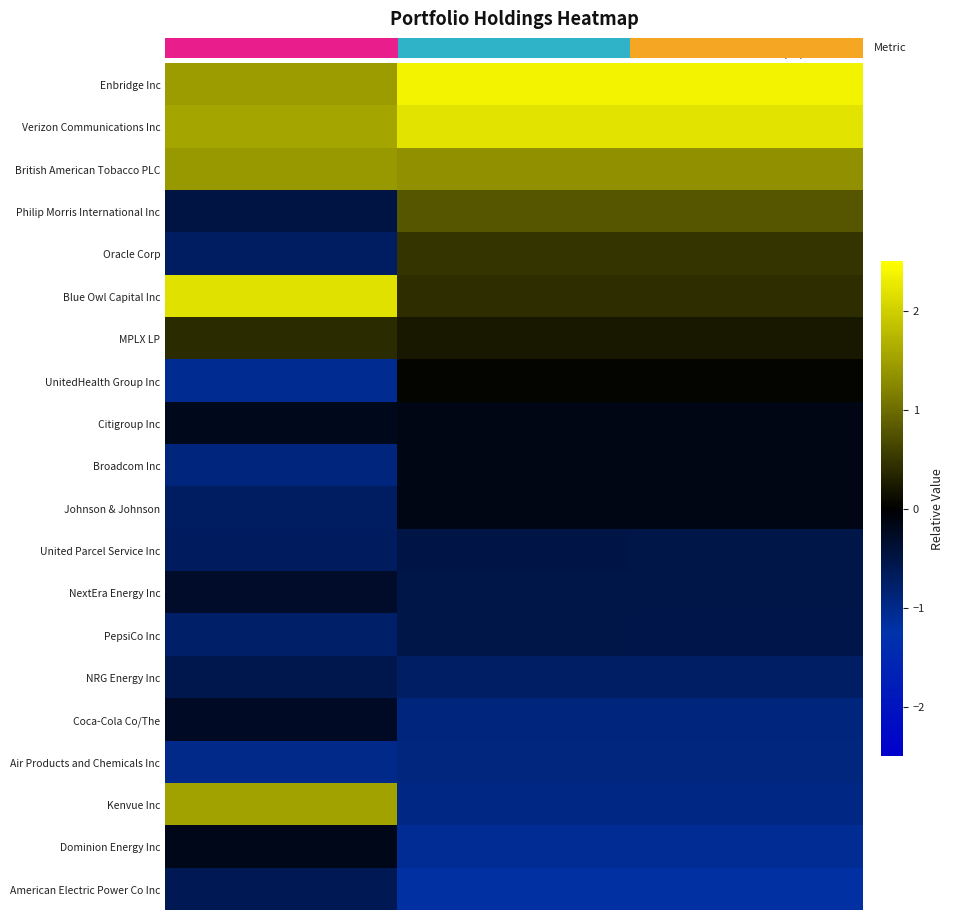

At how many categories does at least one series exceed 0?

3